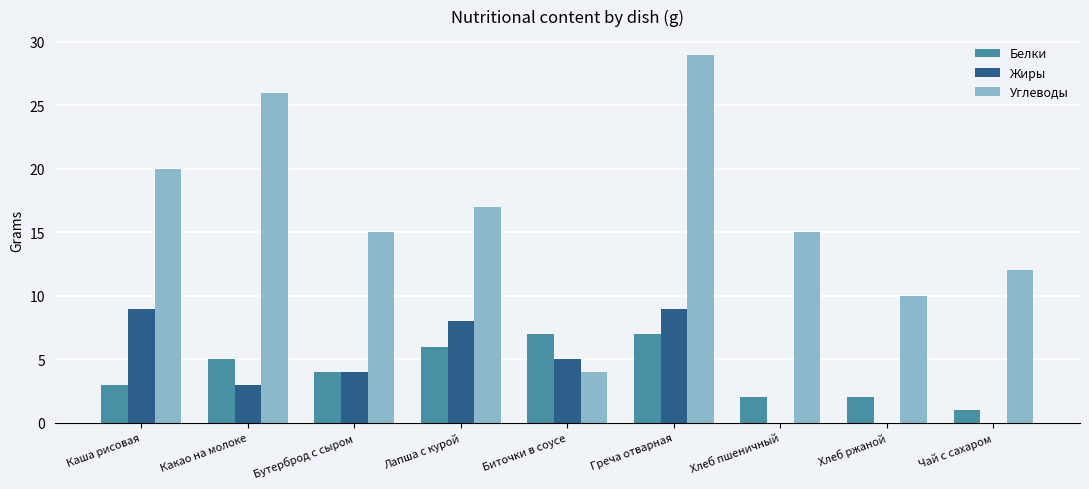

What is the maximum value for Углеводы?

29